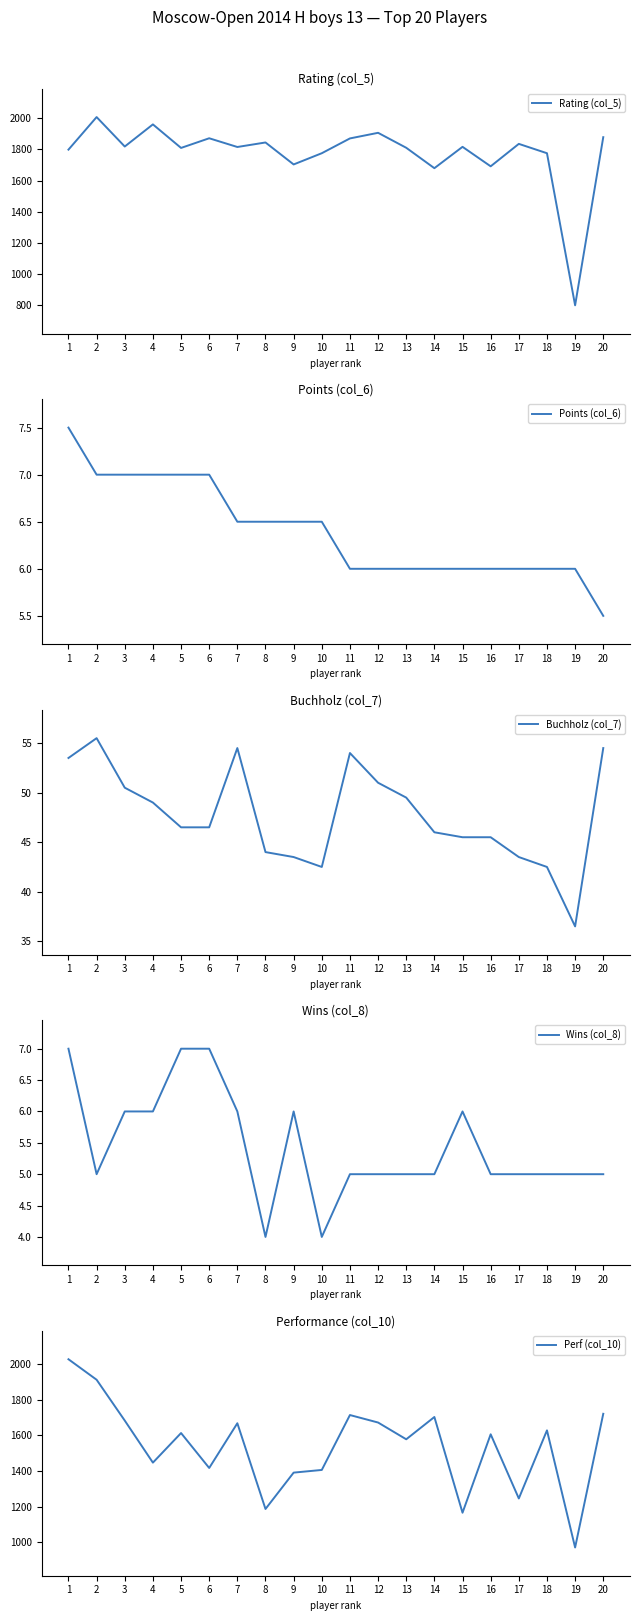

Reading left to right, transcribe all the data shown in this chart.

Rating (col_5): 1799.0	2008.0	1819.0	1961.0	1810.0	1872.0	1816.0	1845.0	1704.0	1776.0	1871.0	1907.0	1811.0	1680.0	1817.0	1692.0	1836.0	1776.0	800.0	1879.0
Points (col_6): 7.5	7.0	7.0	7.0	7.0	7.0	6.5	6.5	6.5	6.5	6.0	6.0	6.0	6.0	6.0	6.0	6.0	6.0	6.0	5.5
Buchholz (col_7): 53.5	55.5	50.5	49.0	46.5	46.5	54.5	44.0	43.5	42.5	54.0	51.0	49.5	46.0	45.5	45.5	43.5	42.5	36.5	54.5
Wins (col_8): 7.0	5.0	6.0	6.0	7.0	7.0	6.0	4.0	6.0	4.0	5.0	5.0	5.0	5.0	6.0	5.0	5.0	5.0	5.0	5.0
Perf (col_10): 2027.0	1912.0	1683.0	1447.0	1613.0	1417.0	1668.0	1187.0	1391.0	1406.0	1714.0	1672.0	1578.0	1703.0	1166.0	1606.0	1246.0	1628.0	971.0	1721.0